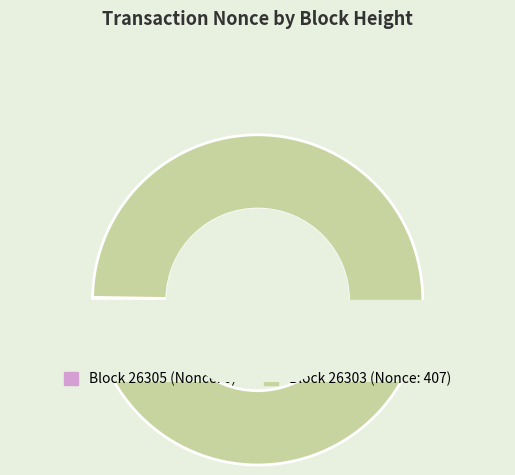

What percentage do 26303 and 26305 together represent?

100.0%